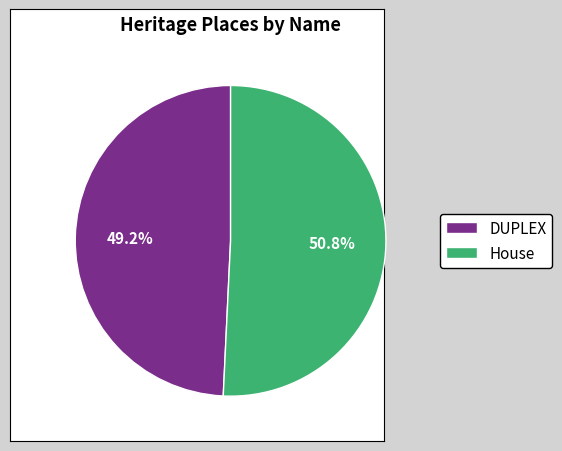

The DUPLEX slice represents 44% of the pie. True or false?

False